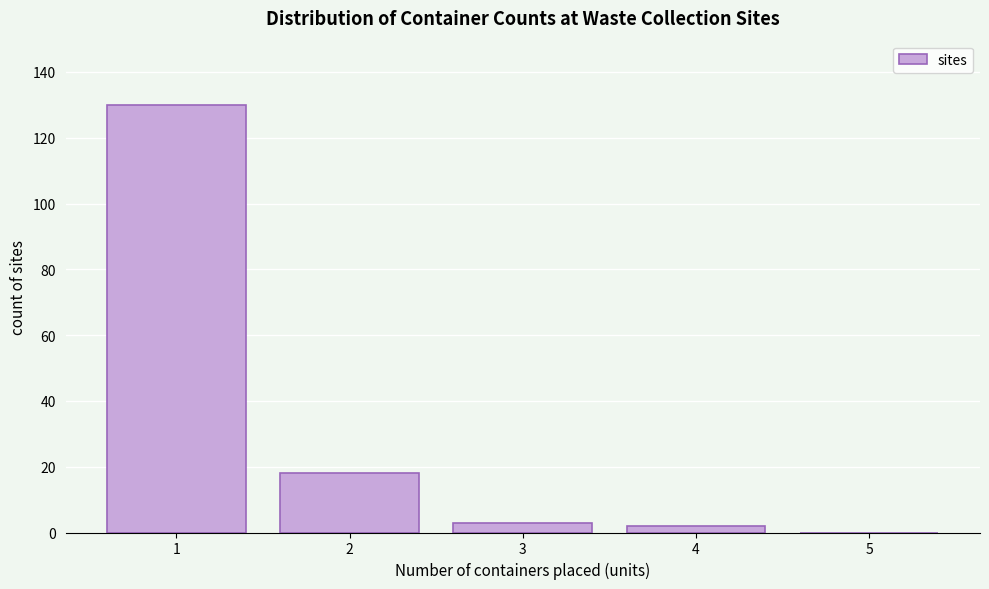

Reading left to right, list all the values displayed in this chart.

1=130	2=18	3=3	4=2	5=0